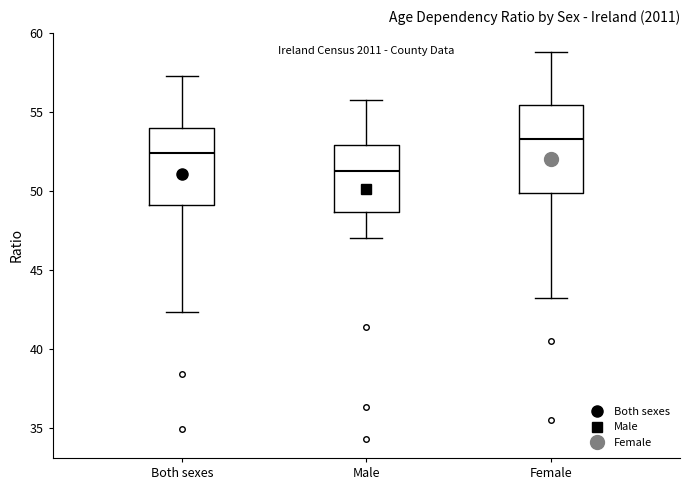

Reading left to right, transcribe this box plot: for each box, give where its median line is, the range the box spans, and where its two whiskers end, as read against the y-axis. The values are not printed on the chart, so give them approximately, as read against the axis.

Both sexes: median 52.5, box 49.0 to 54.0, whiskers 42.5 to 57.5
Male: median 51.5, box 48.5 to 53.0, whiskers 47.0 to 56.0
Female: median 53.5, box 50.0 to 55.5, whiskers 43.0 to 59.0